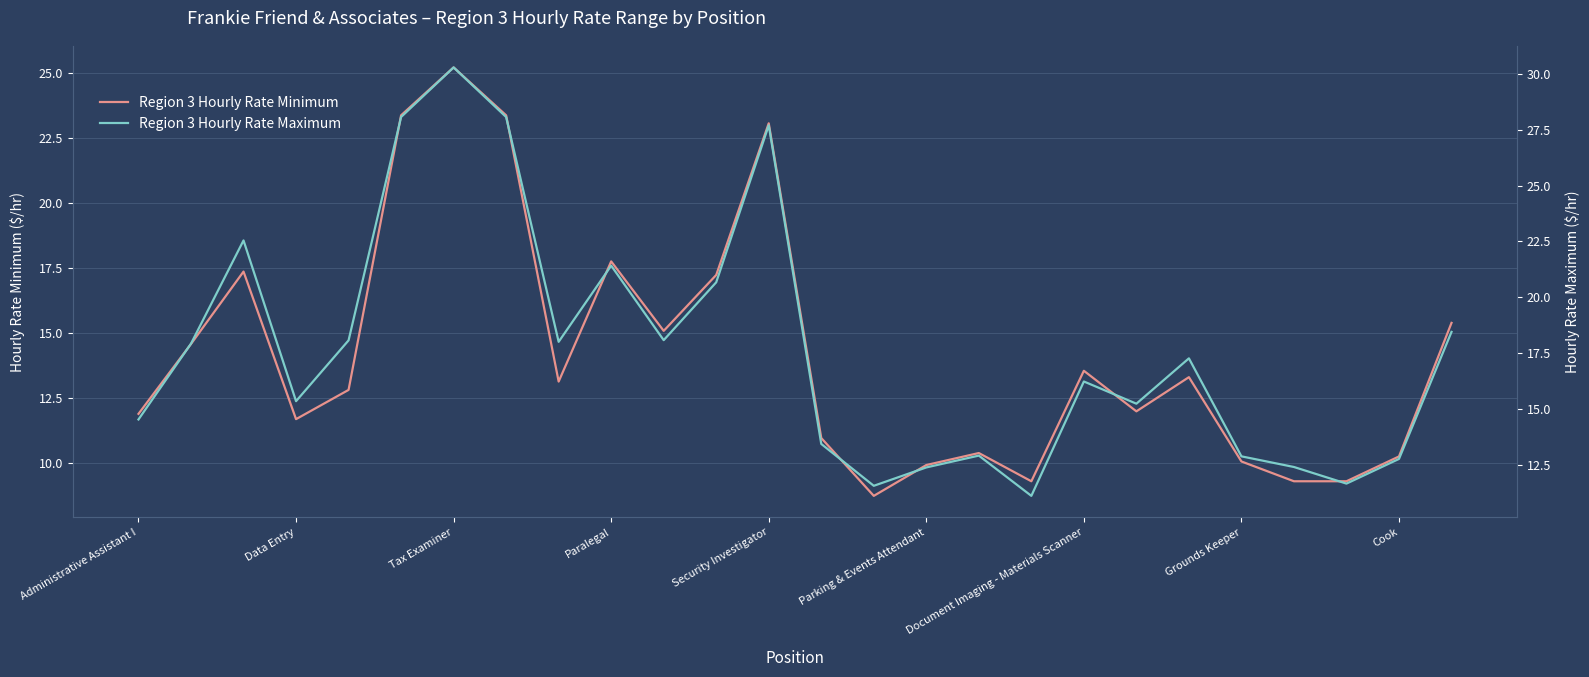

What is the label of the 26th point from the right?

Administrative Assistant I